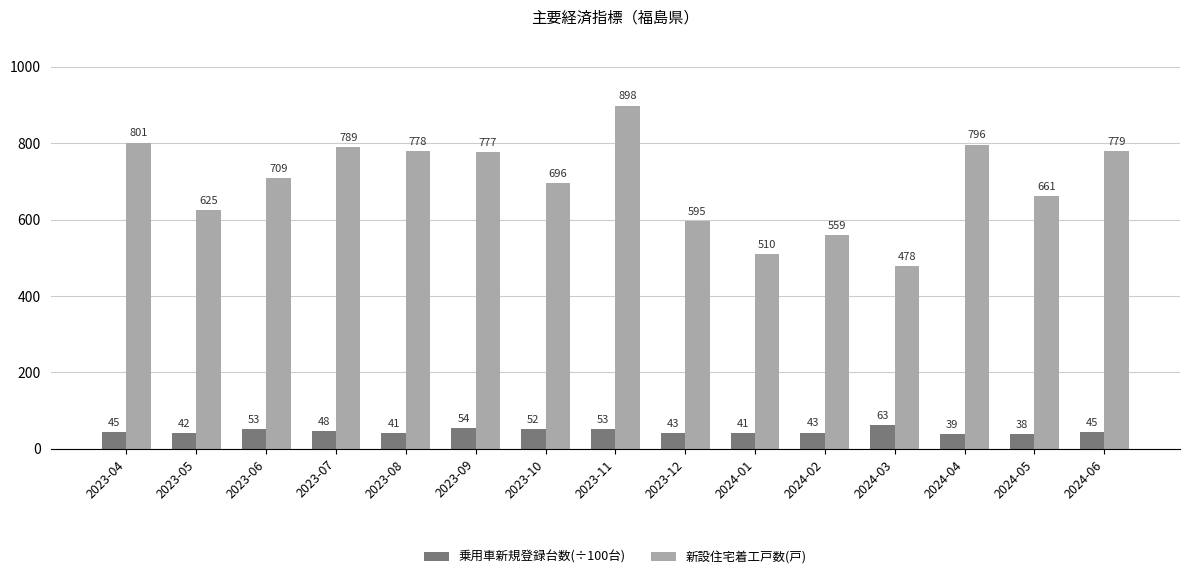

True or false: 新設住宅着工戸数(戸) has a value of 424.0 at 2024-06.

False